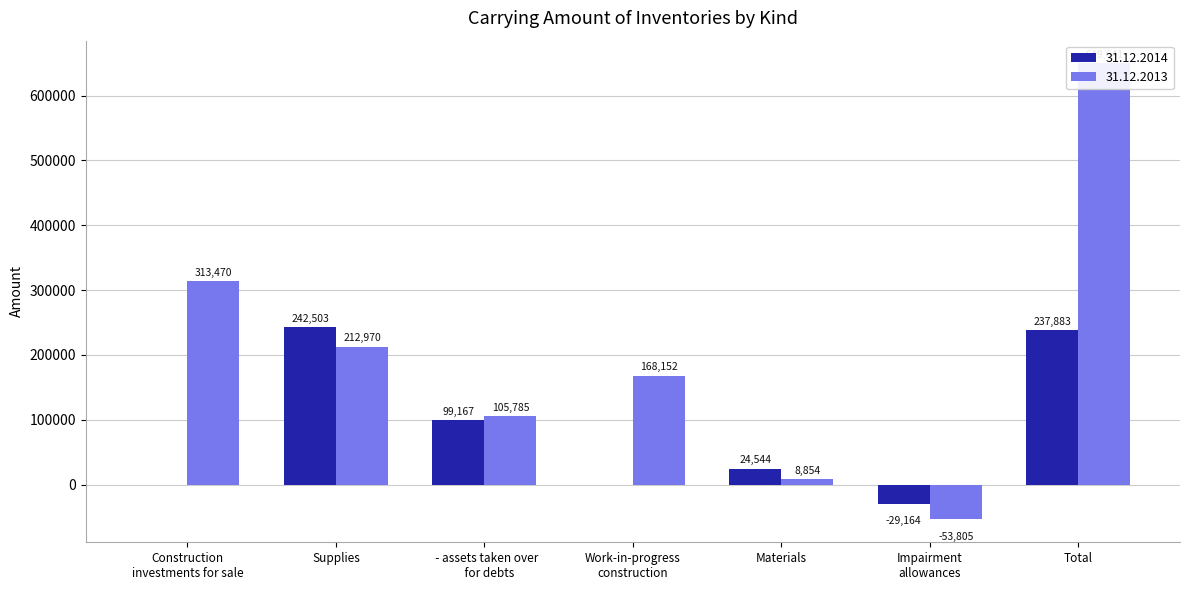

Does the chart contain stacked bars?

No